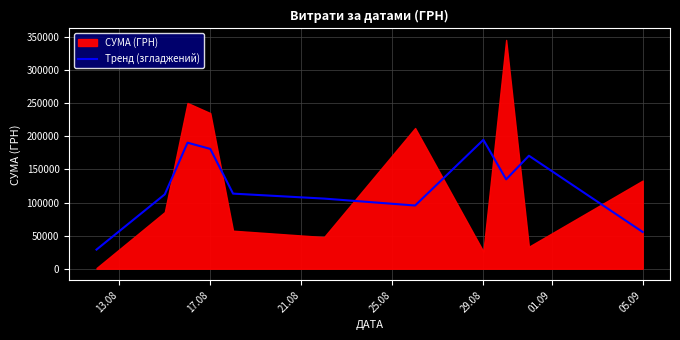

How many lines are shown in the chart?

1